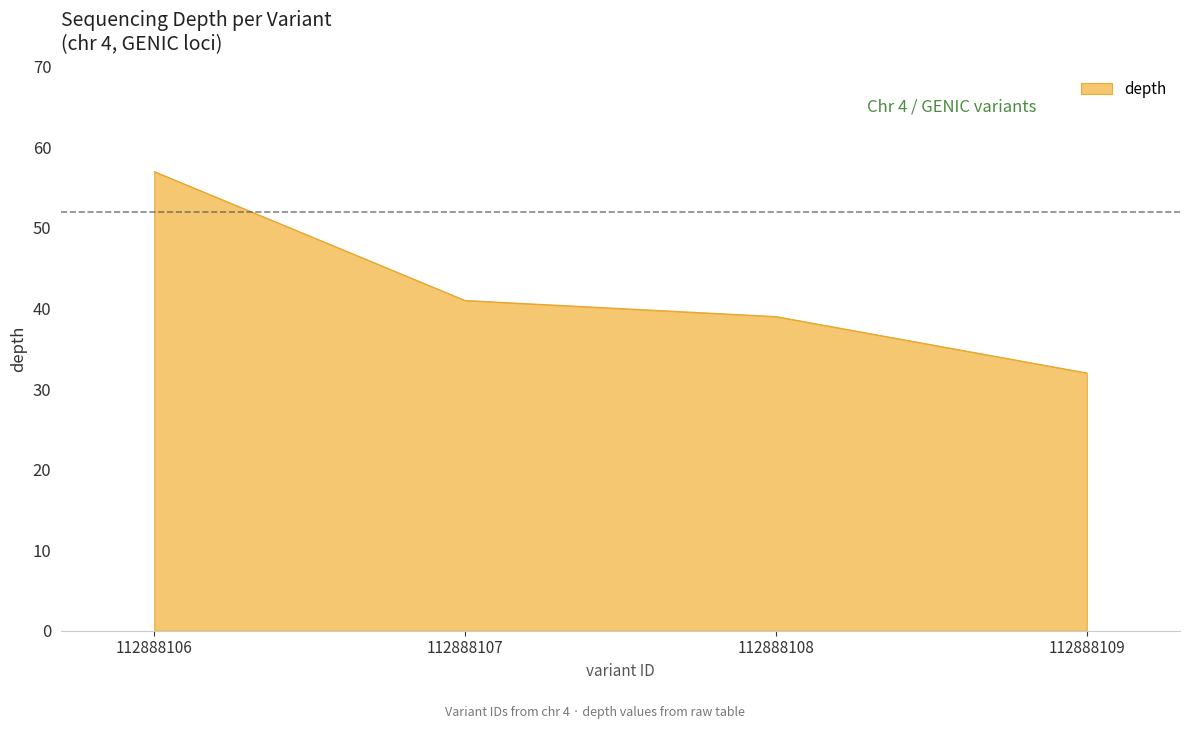

What is the change in value from 112888106 to 112888107?

-16